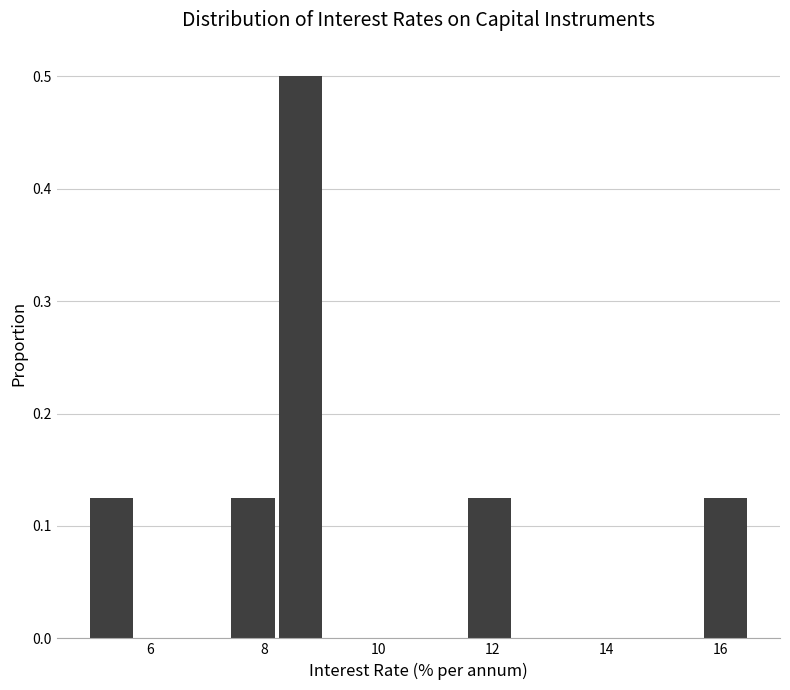

Which range on the x-axis has the tallest bar?

8.2 to 9.0